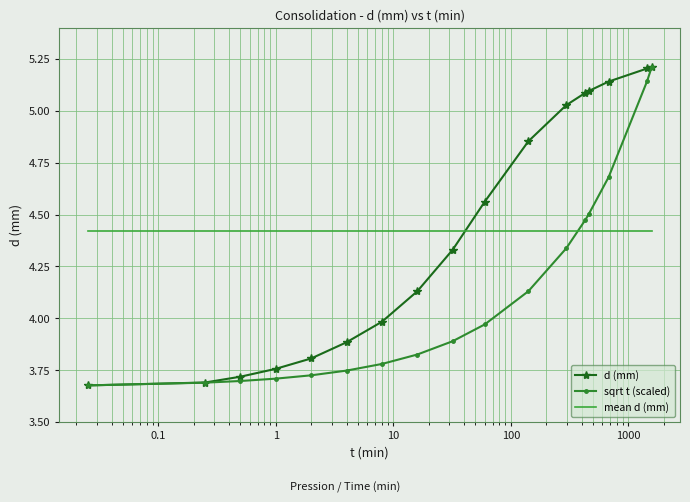

What is the greatest value displayed?

5.2